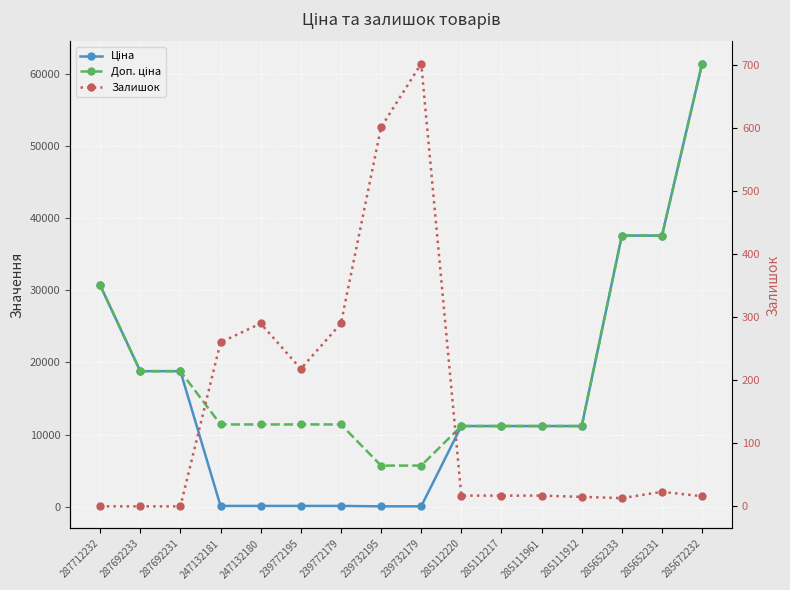

What is the difference between the maximum and minimum values in the Доп. ціна series?

55729.3